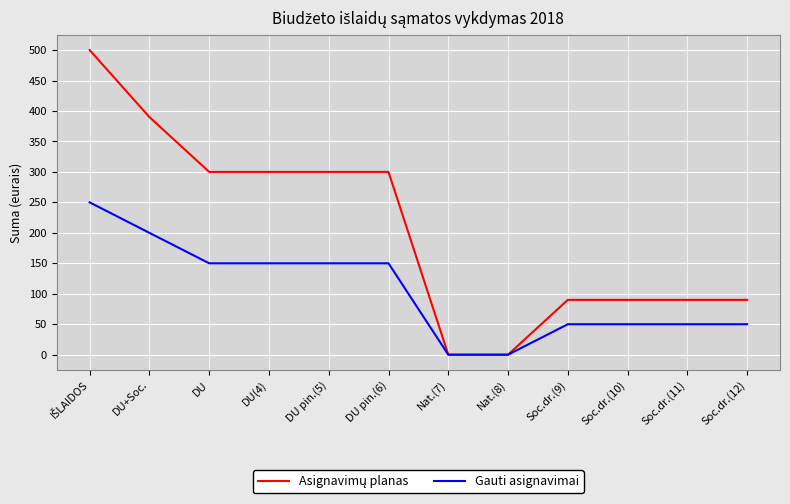

What is the difference between the highest and lowest values at Soc.dr.(10)?

40